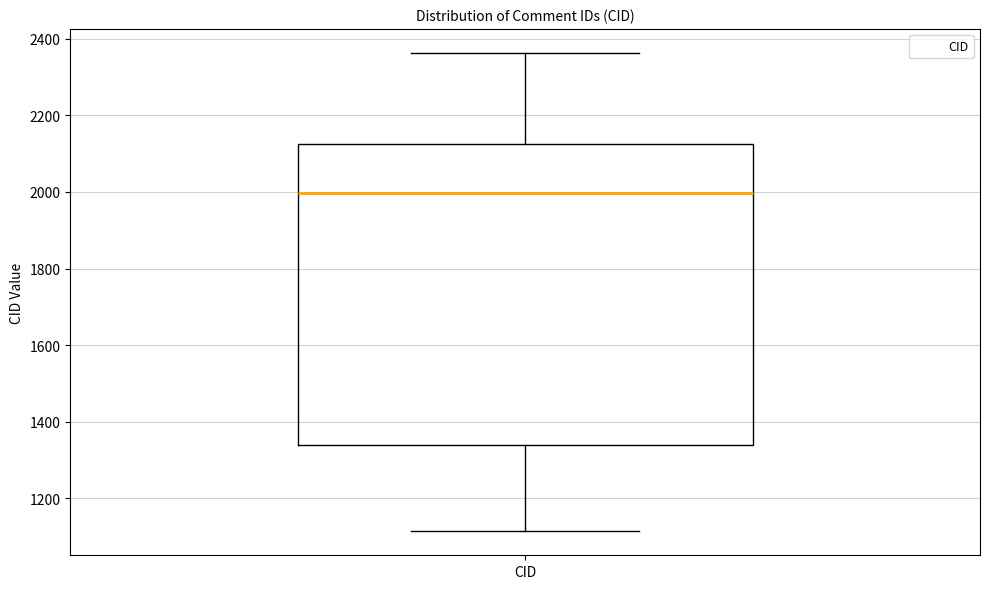

Transcribe this box plot: give where the median line is, the range the box spans, and where the two whiskers end, as read against the y-axis. The values are not printed on the chart, so give them approximately, as read against the axis.

median 2000, box 1340 to 2120, whiskers 1120 to 2360